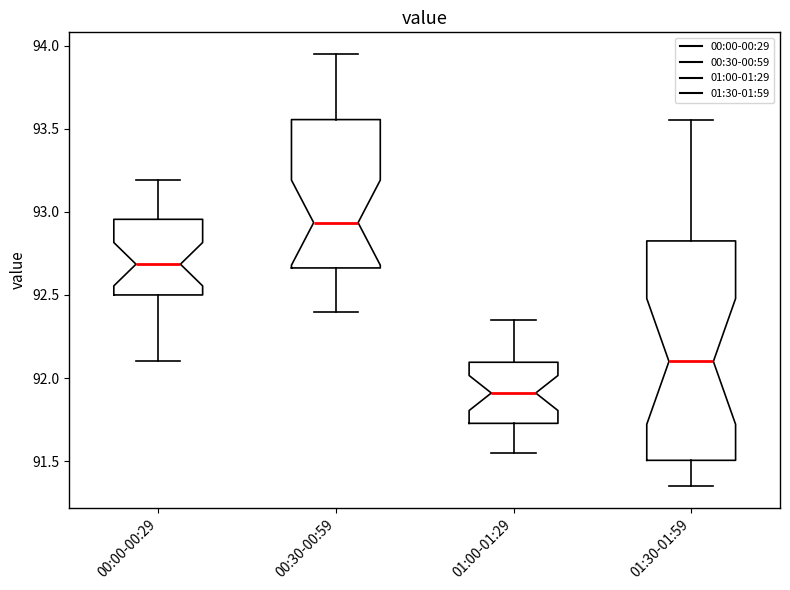

Where does the median line of the box for 01:30-01:59 sit on the y-axis? The values are not printed on the chart, so give them approximately, as read against the axis.

92.10